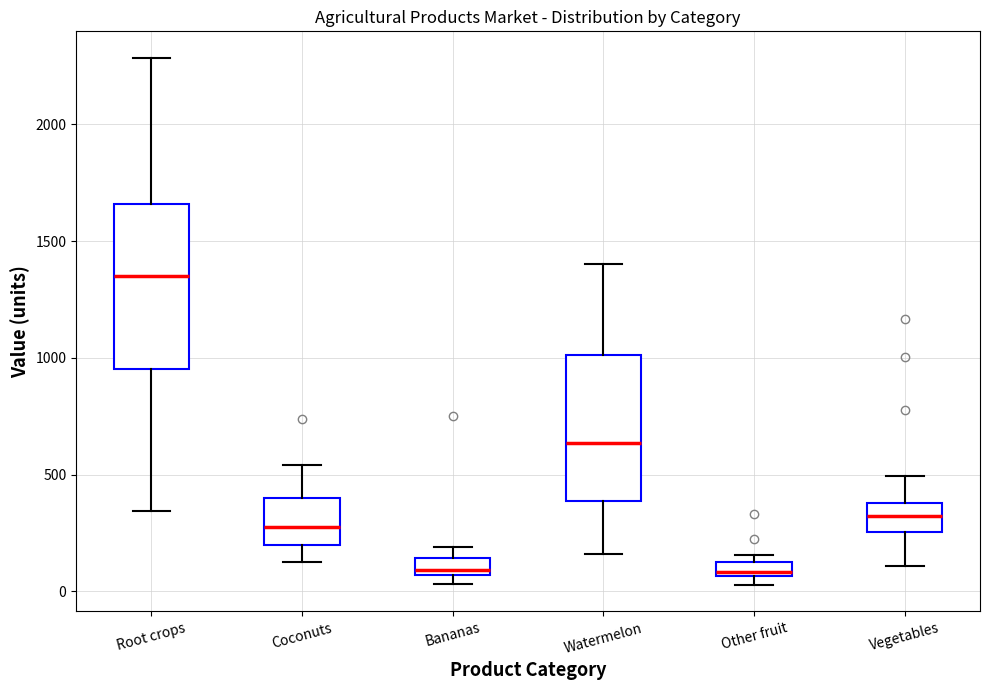

Which box is the tallest, from its lower edge to its upper edge?

Root crops